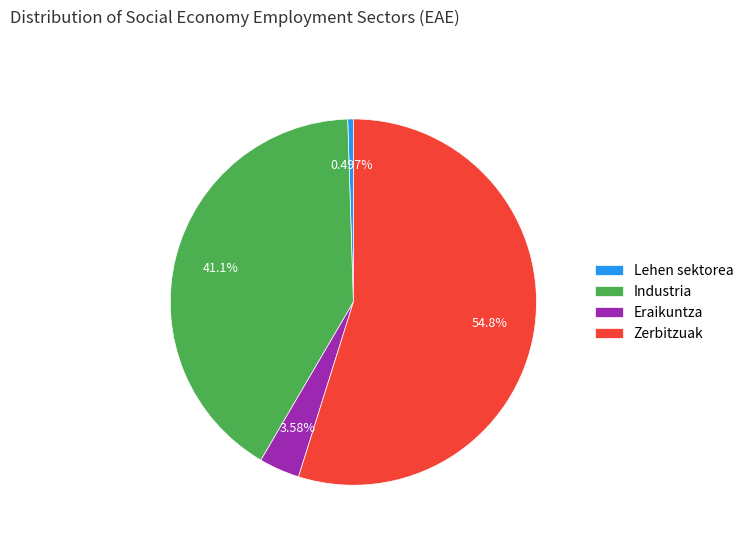

What percentage do Industria and Eraikuntza together represent?

44.7%